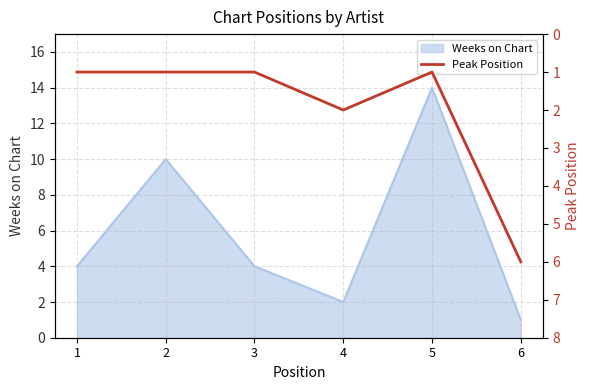

The value of Weeks on Chart at 1 is 6. True or false?

False